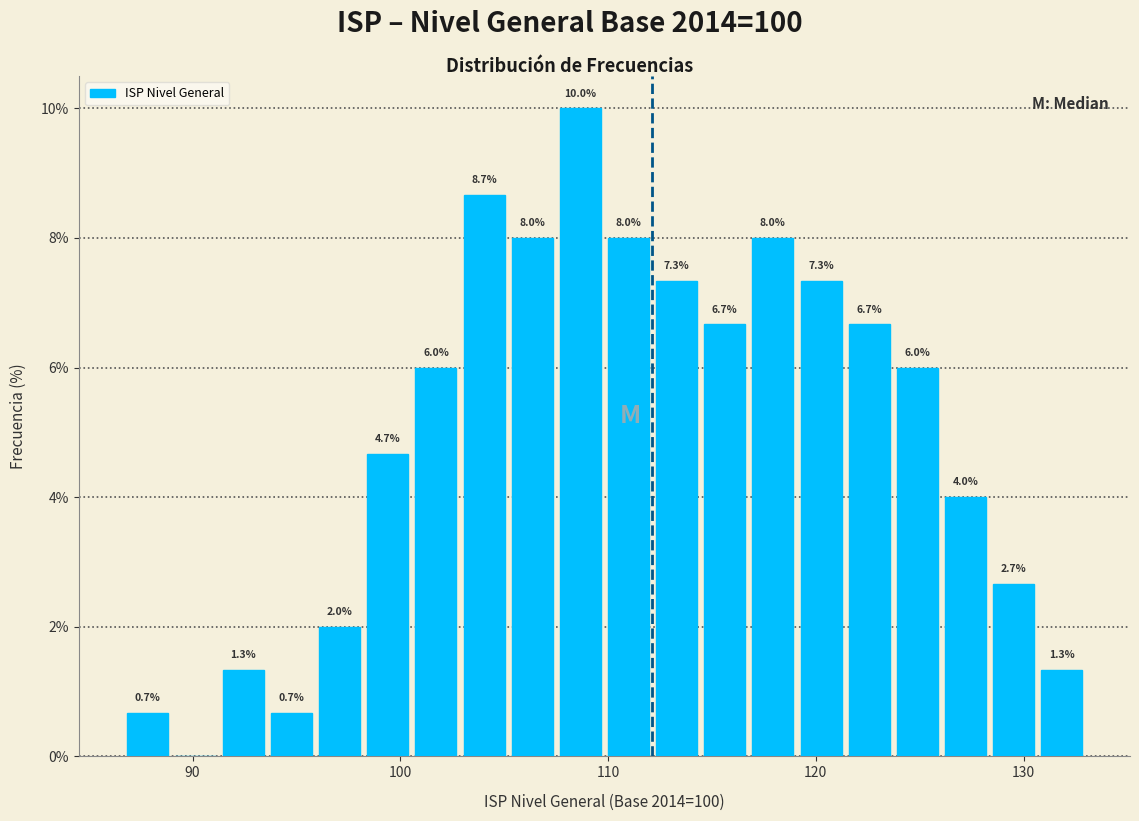

Read against the x-axis, roughly where is the centre of the tallest bar?

109